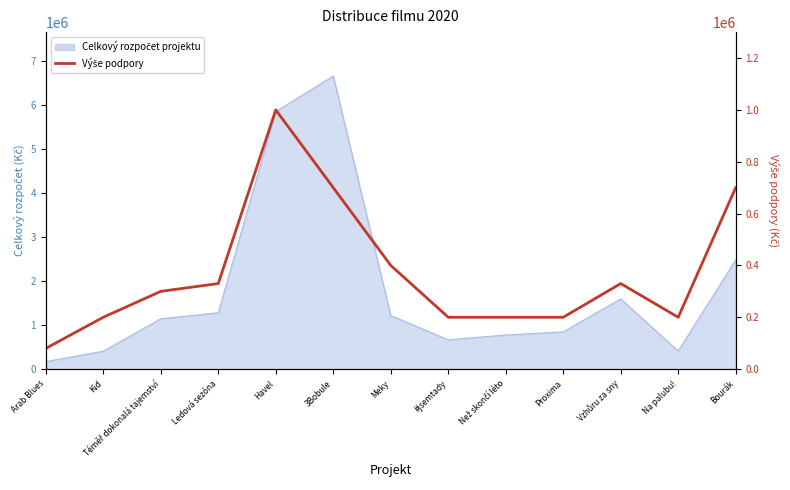

How many values are below 300000?

6